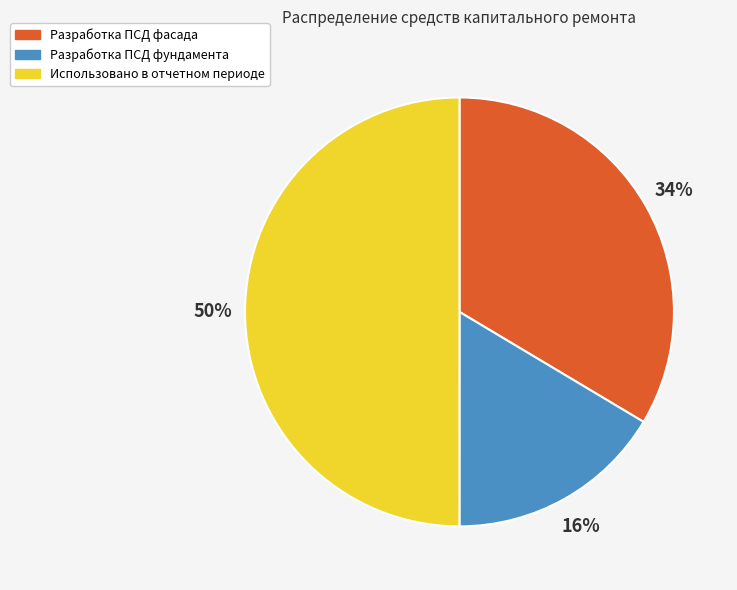

To the nearest percent, what is the combined percentage of Разработка ПСД фундамента and Использовано в отчетном периоде?

66%